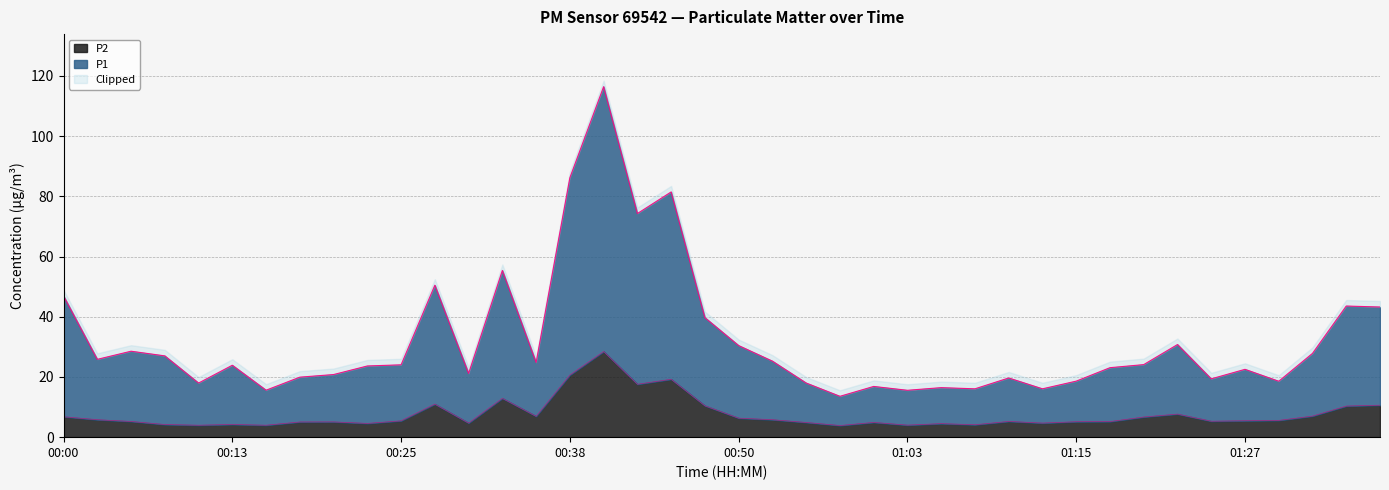

True or false: P1 has a value of 55.4 at 00:33.

True